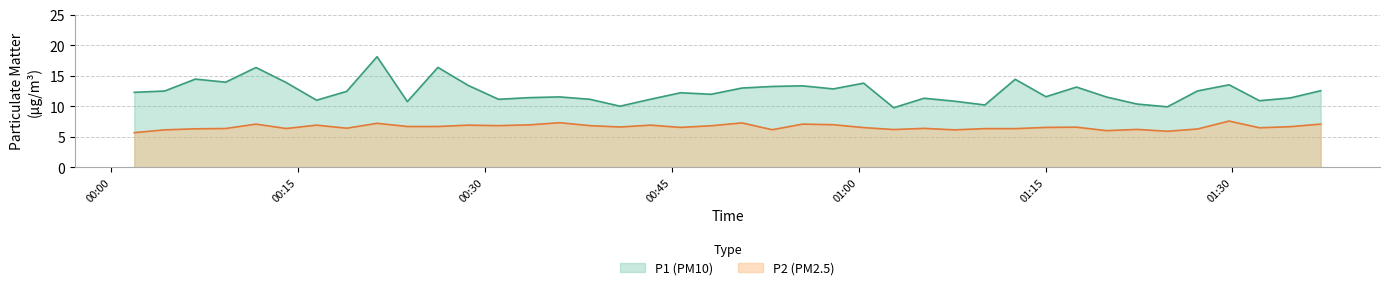

Rank the series at 2024-03-17T01:32:10 from lowest to highest value.

P2, P1